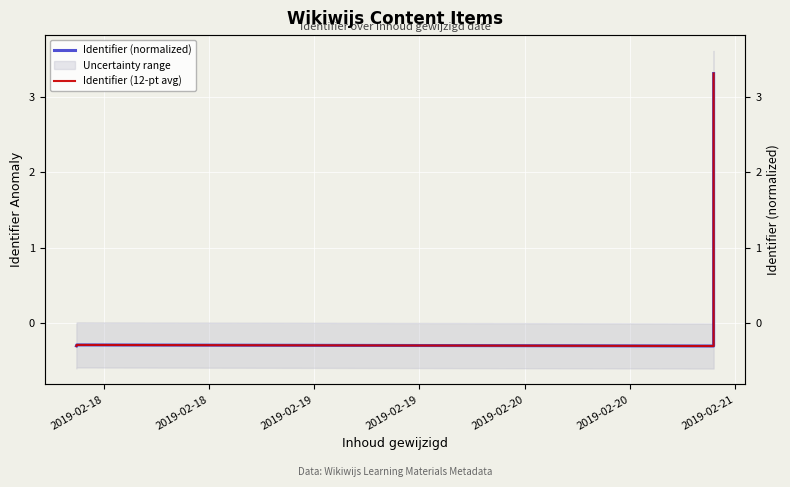

Reading right to left, list all the values displayed in this chart.

Identifier (normalized): 3.3	-0.3	-0.3	-0.3	-0.3	-0.3	-0.3	-0.3	-0.3	-0.3	-0.3	-0.3
Identifier (12-pt avg): 3.3	-0.3	-0.3	-0.3	-0.3	-0.3	-0.3	-0.3	-0.3	-0.3	-0.3	-0.3